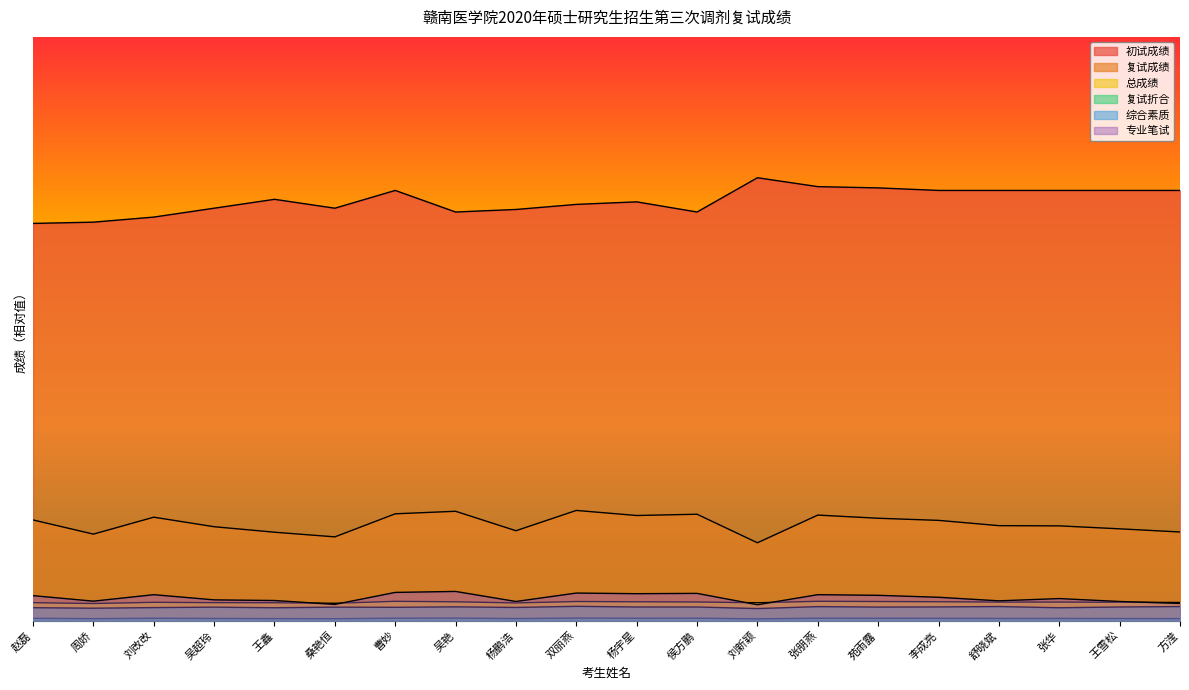

How many interior local valleys does the 复试折合 series have?

5